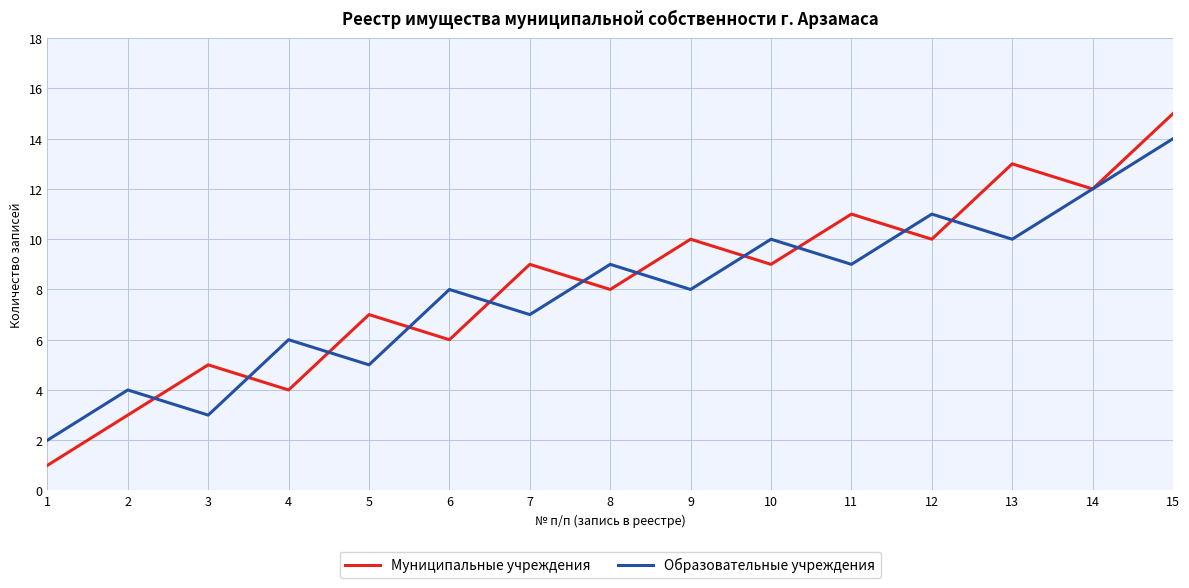

After their last crossing, which series has the higher values: Образовательные учреждения or Муниципальные учреждения?

Муниципальные учреждения